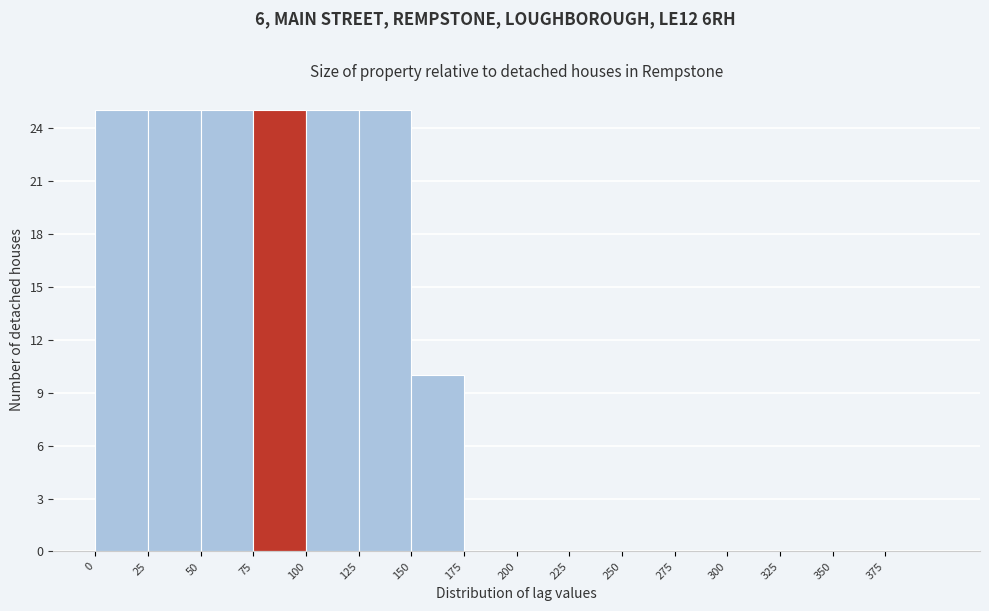

Reading left to right, list every bar in this chart as the range it spans on the x-axis followed by its height. The values are not printed on the chart, so give them approximately, as read against the axis.

0 to 25: 25
25 to 50: 25
50 to 75: 25
75 to 100: 25
100 to 125: 25
125 to 150: 25
150 to 175: 10
175 to 200: 0
200 to 225: 0
225 to 250: 0
250 to 275: 0
275 to 300: 0
300 to 325: 0
325 to 350: 0
350 to 375: 0
375 to 400: 0